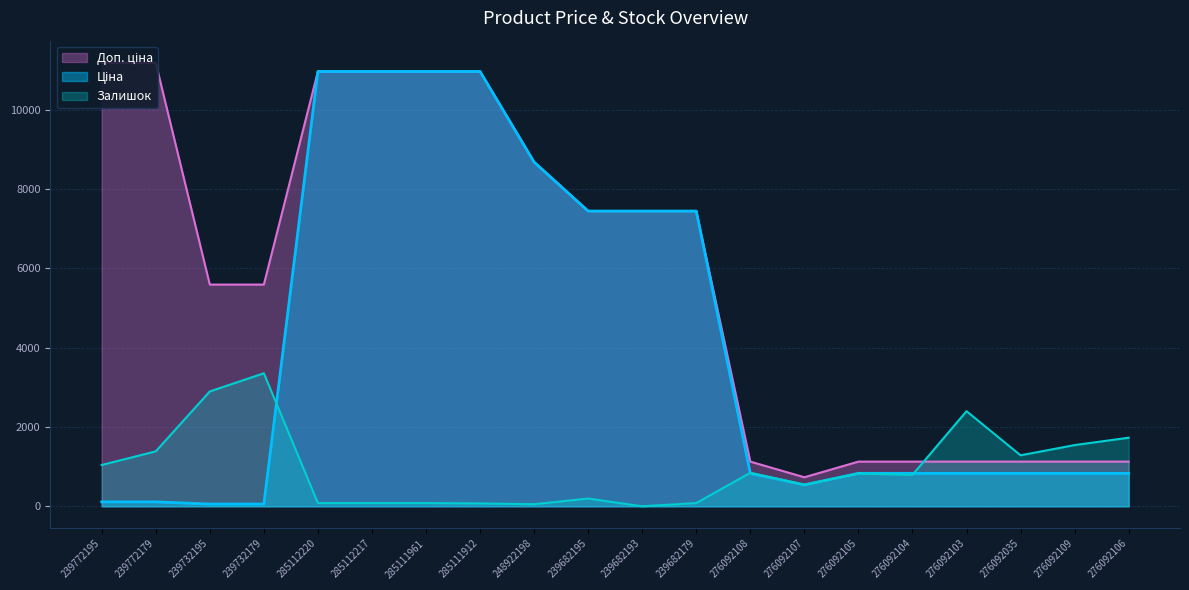

What position from the right is 248922198?

12